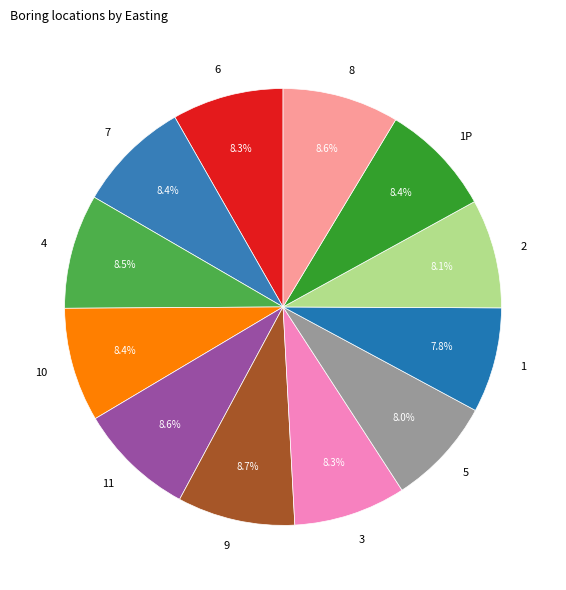

True or false: 6 accounts for 8% of the total.

True